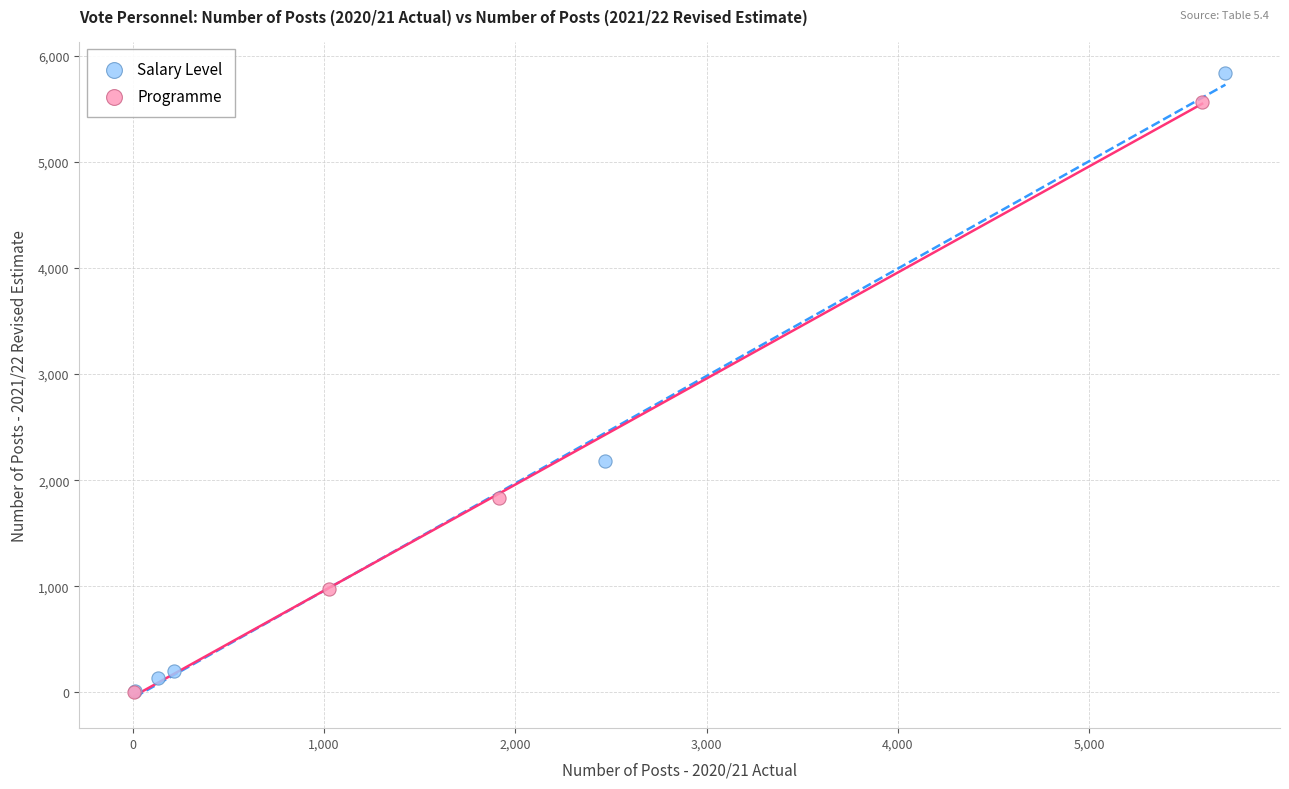

Which series contains the highest Y value?

Salary Level